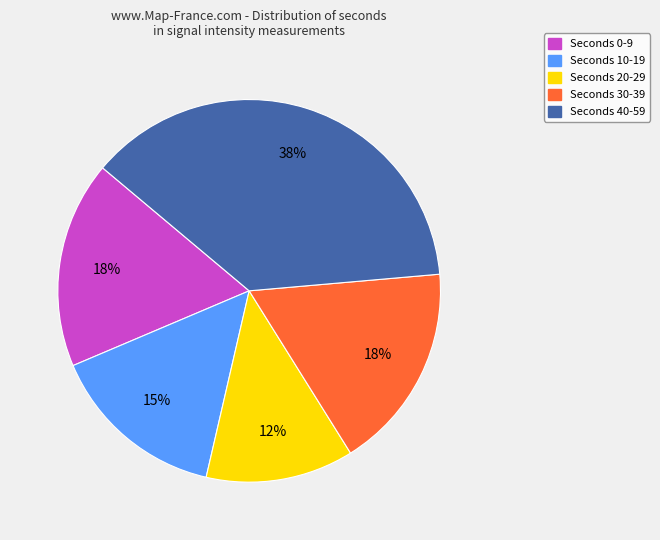

Does any single category account for the majority?

No